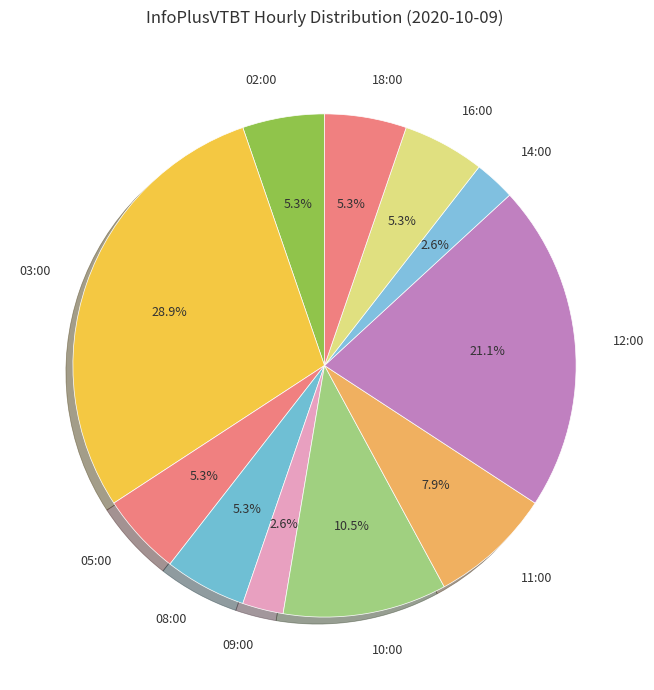

Combined, do 11:00 and 10:00 account for over 50%?

No